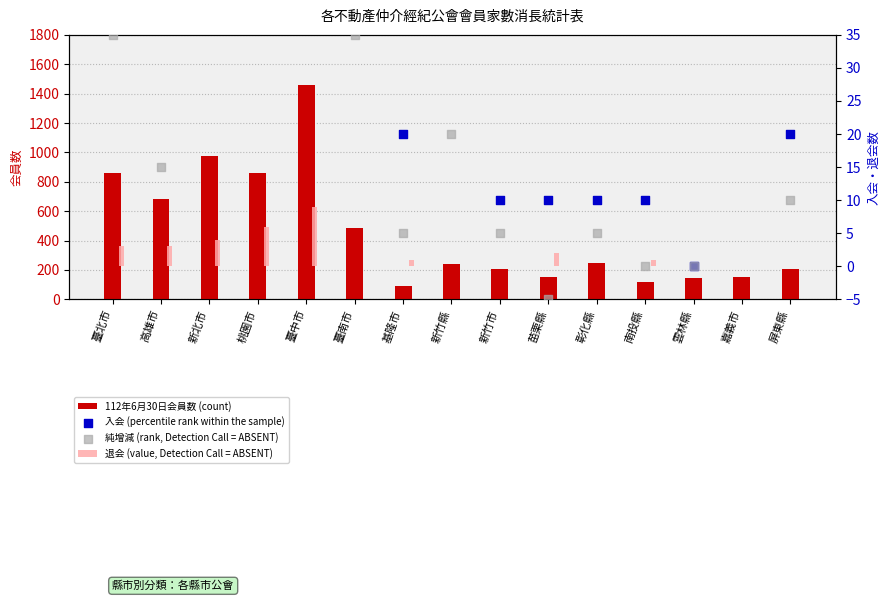

At which category is the sum across all series the highest?

臺中市